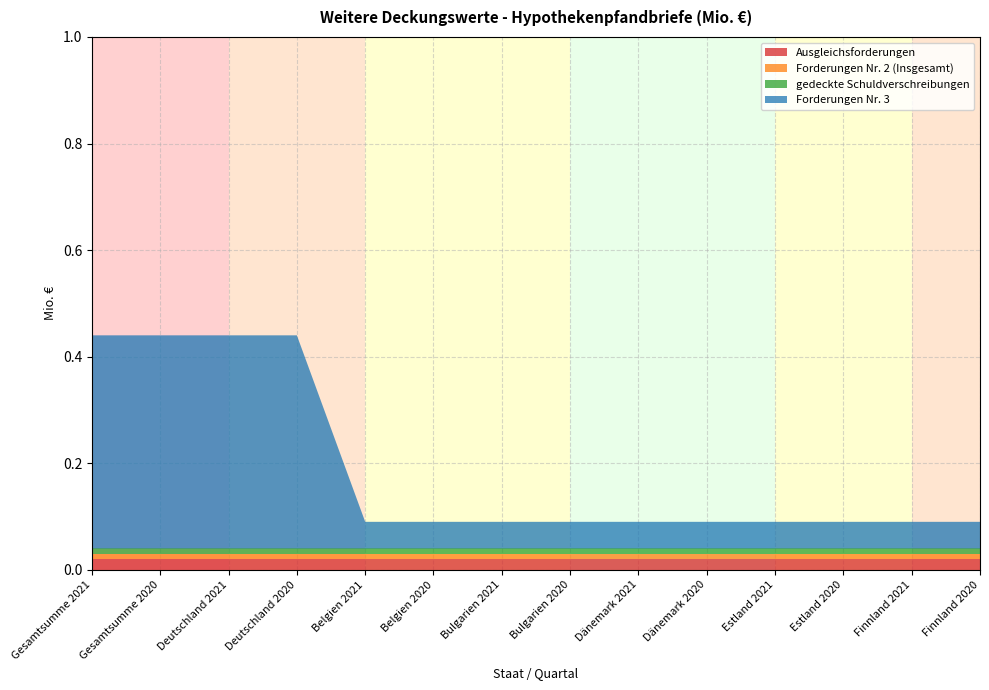

Does the chart have visible grid lines?

Yes